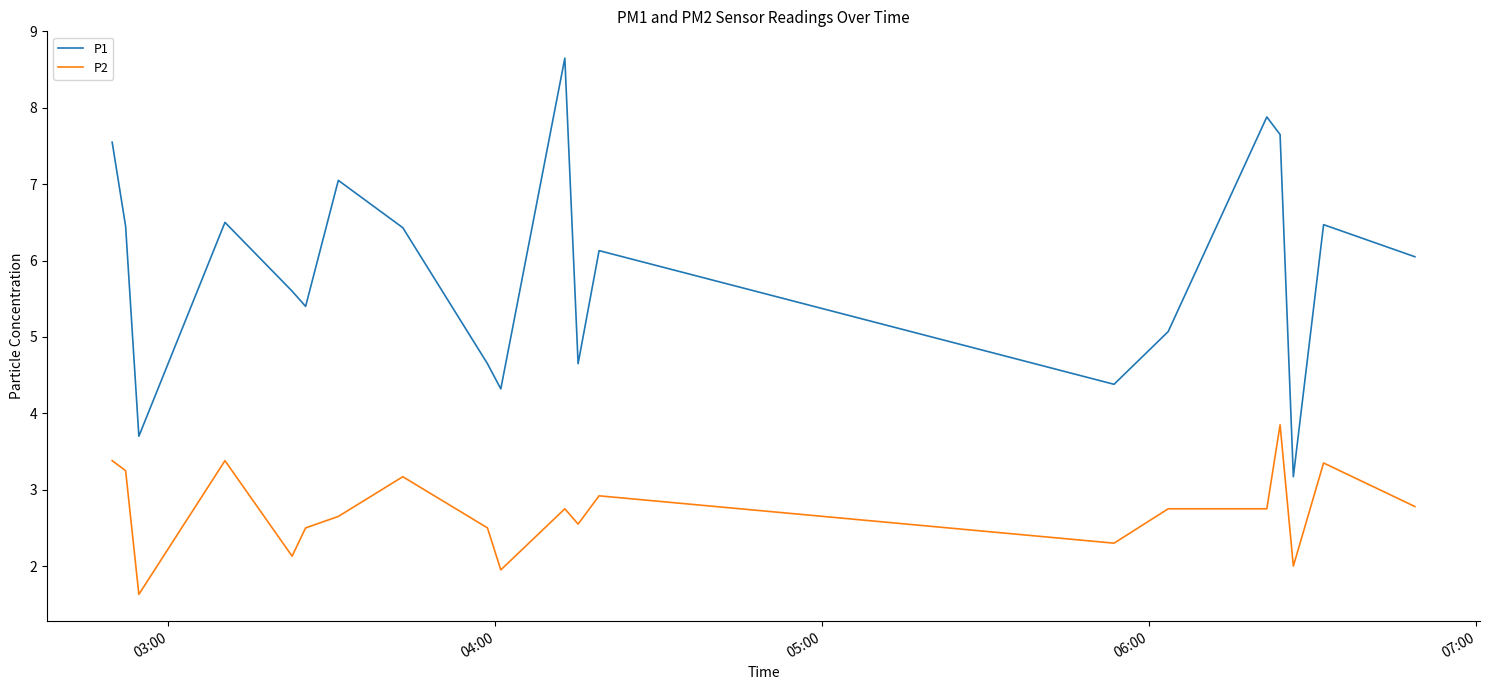

True or false: P1 and P2 intersect in this chart.

False